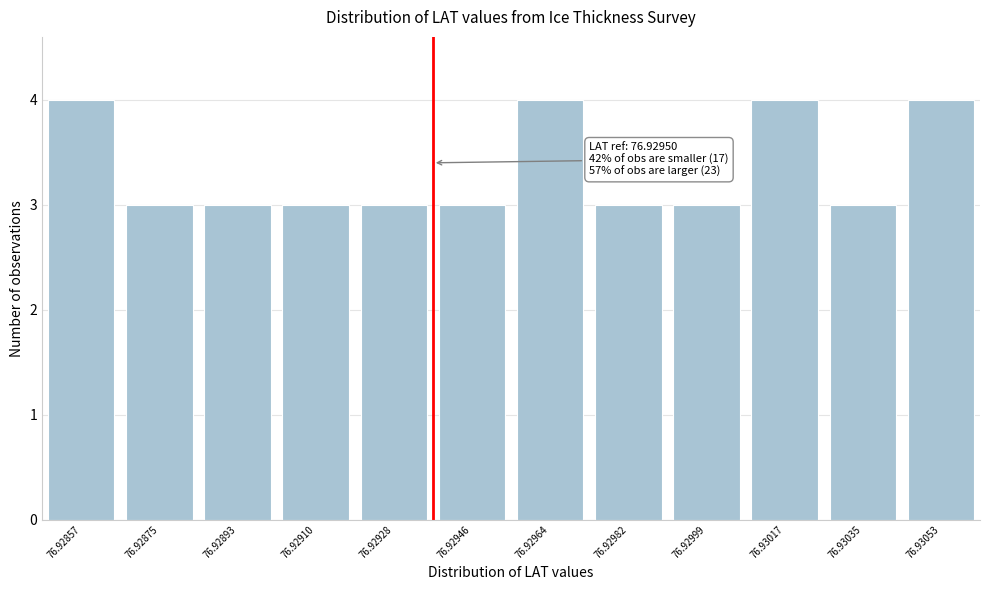

Reading right to left, list all the values displayed in this chart.

4	3	4	3	3	4	3	3	3	3	3	4